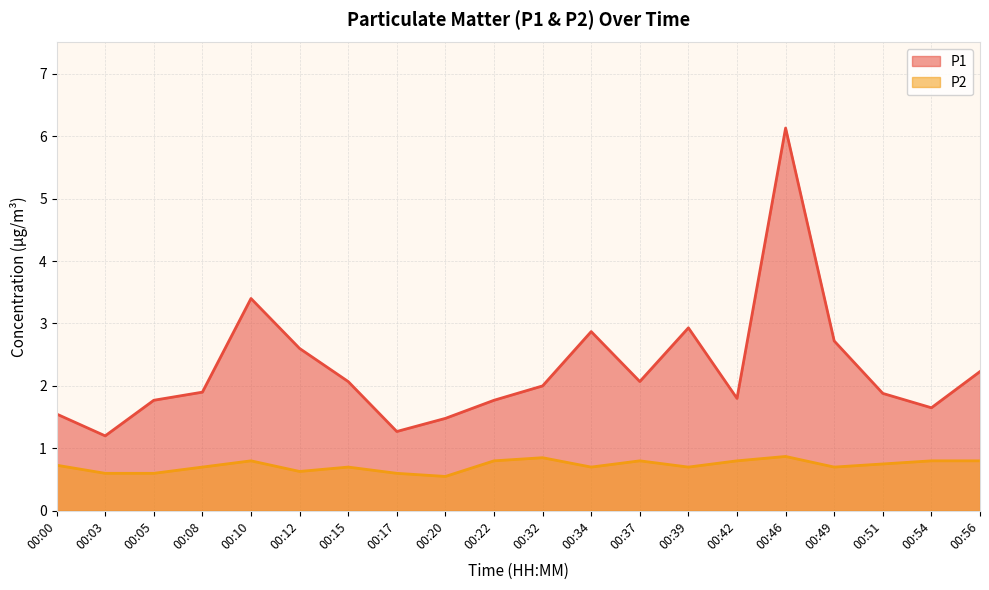

Does the chart display data point markers on the line(s)?

No